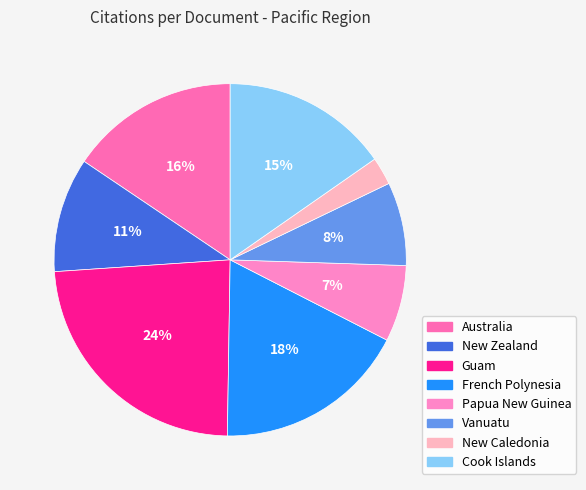

Count the number of slices in the pie.

8